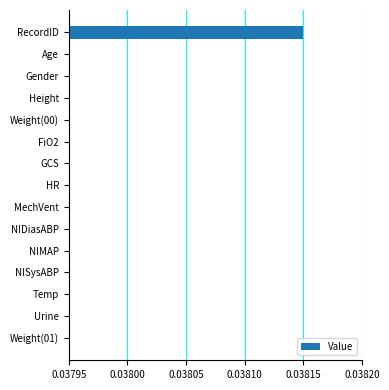

How many values are between 0 and 1?

15